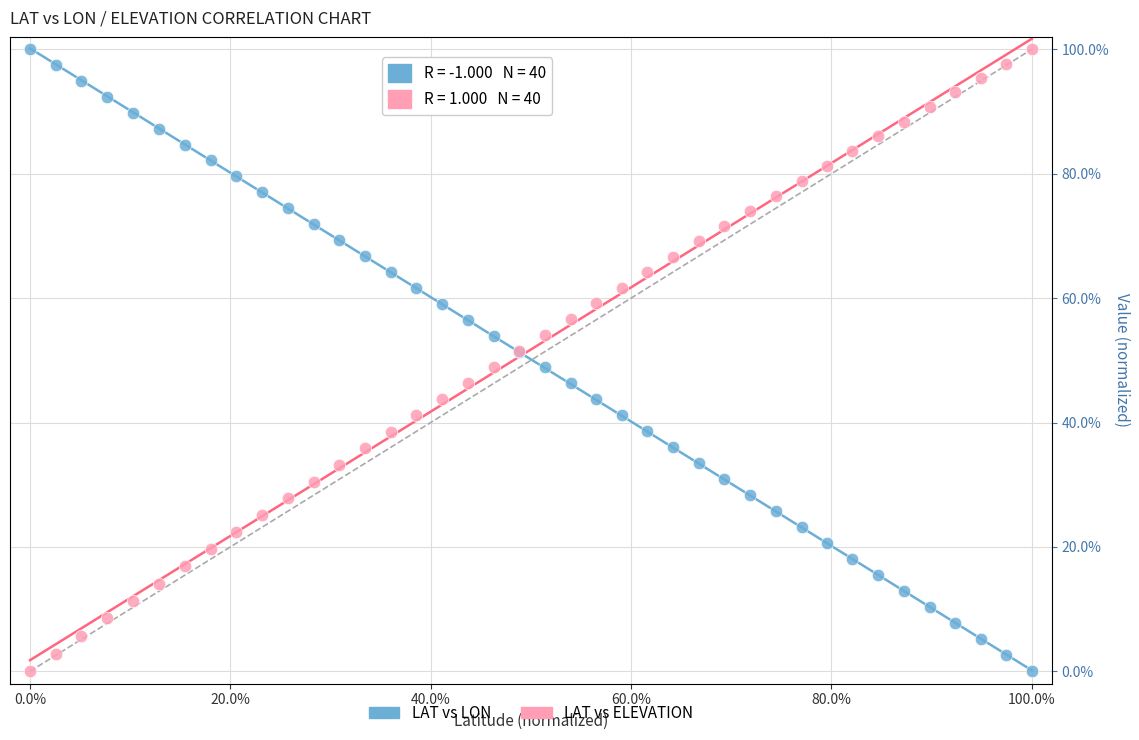

What is the X range (max minus min) for the scatter plot?

100.0